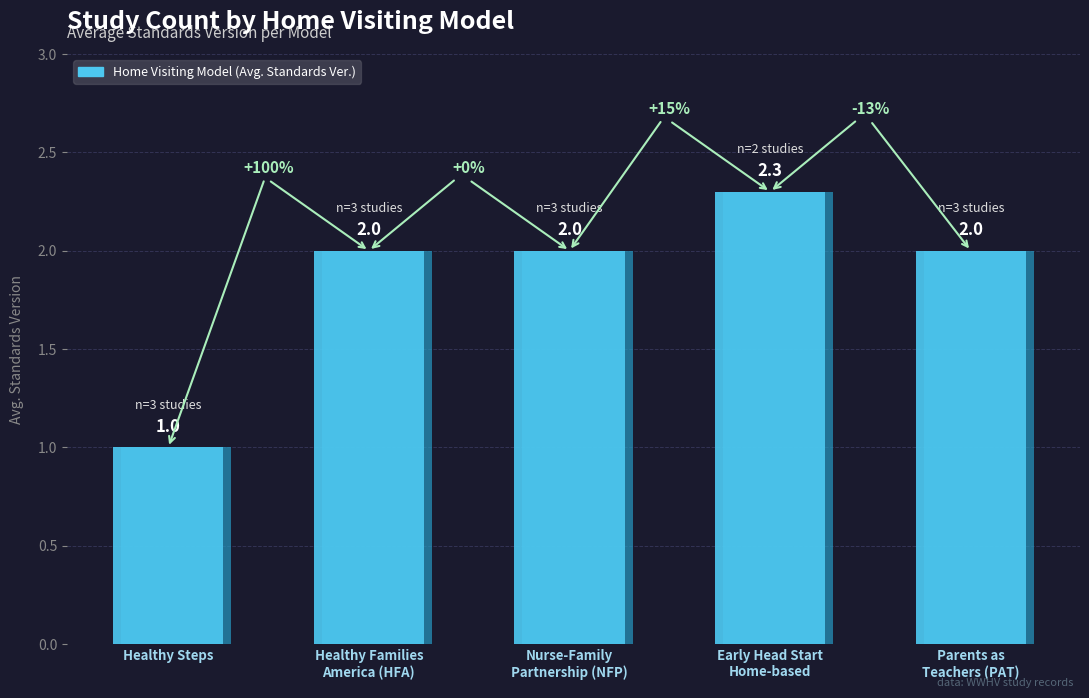

How many values exceed 2?

1